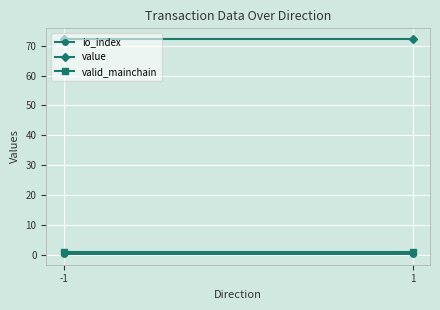

What are all the series names shown in the legend?

io_index, value, valid_mainchain